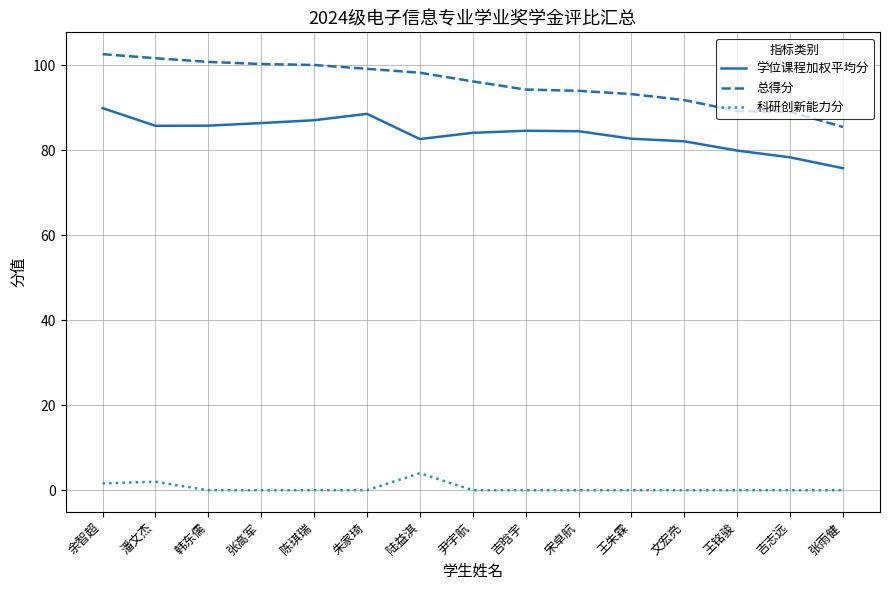

True or false: 总得分 and 学位课程加权平均分 cross at least once.

False